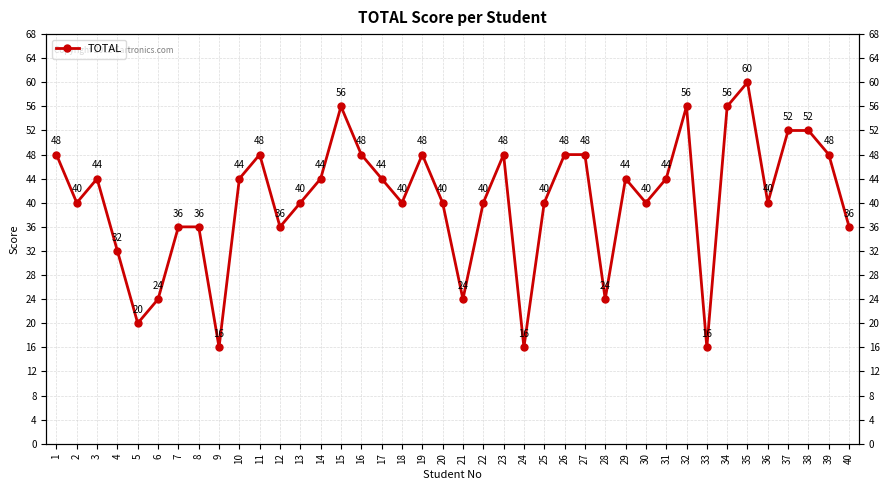

List the labels in order of value, smallest first.

9, 24, 33, 5, 6, 21, 28, 4, 7, 8, 12, 40, 2, 13, 18, 20, 22, 25, 30, 36, 3, 10, 14, 17, 29, 31, 1, 11, 16, 19, 23, 26, 27, 39, 37, 38, 15, 32, 34, 35